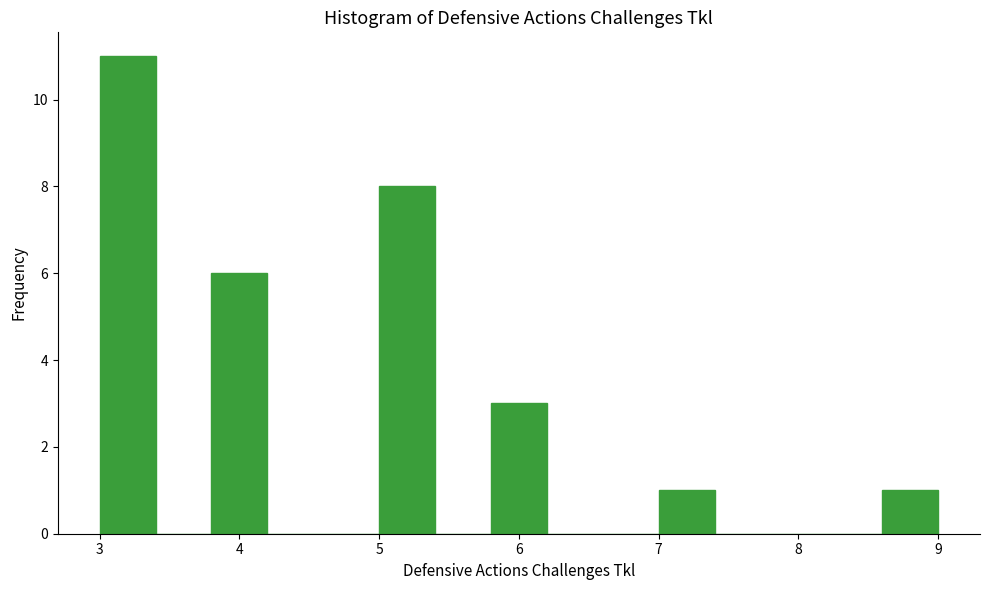

Over which range of the x-axis is the bar tallest?

3.0 to 3.4